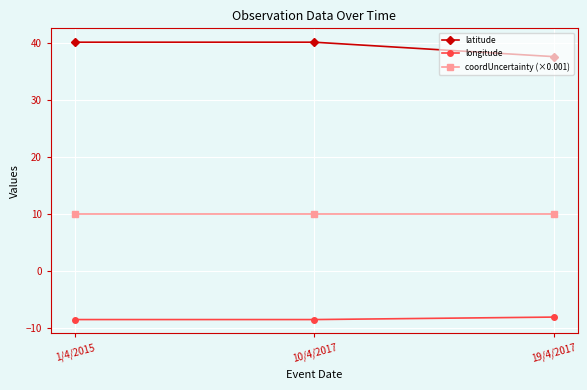

What is the smallest value displayed?

-8.5